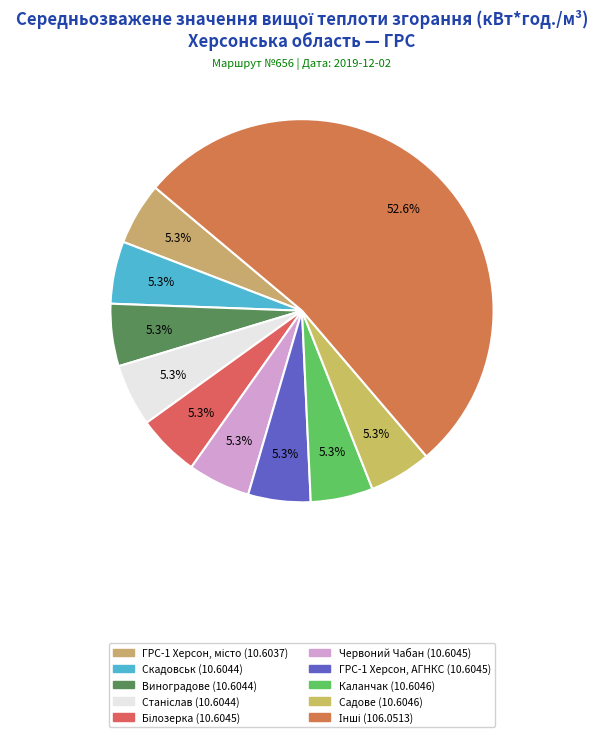

How many segments does this pie chart have?

10